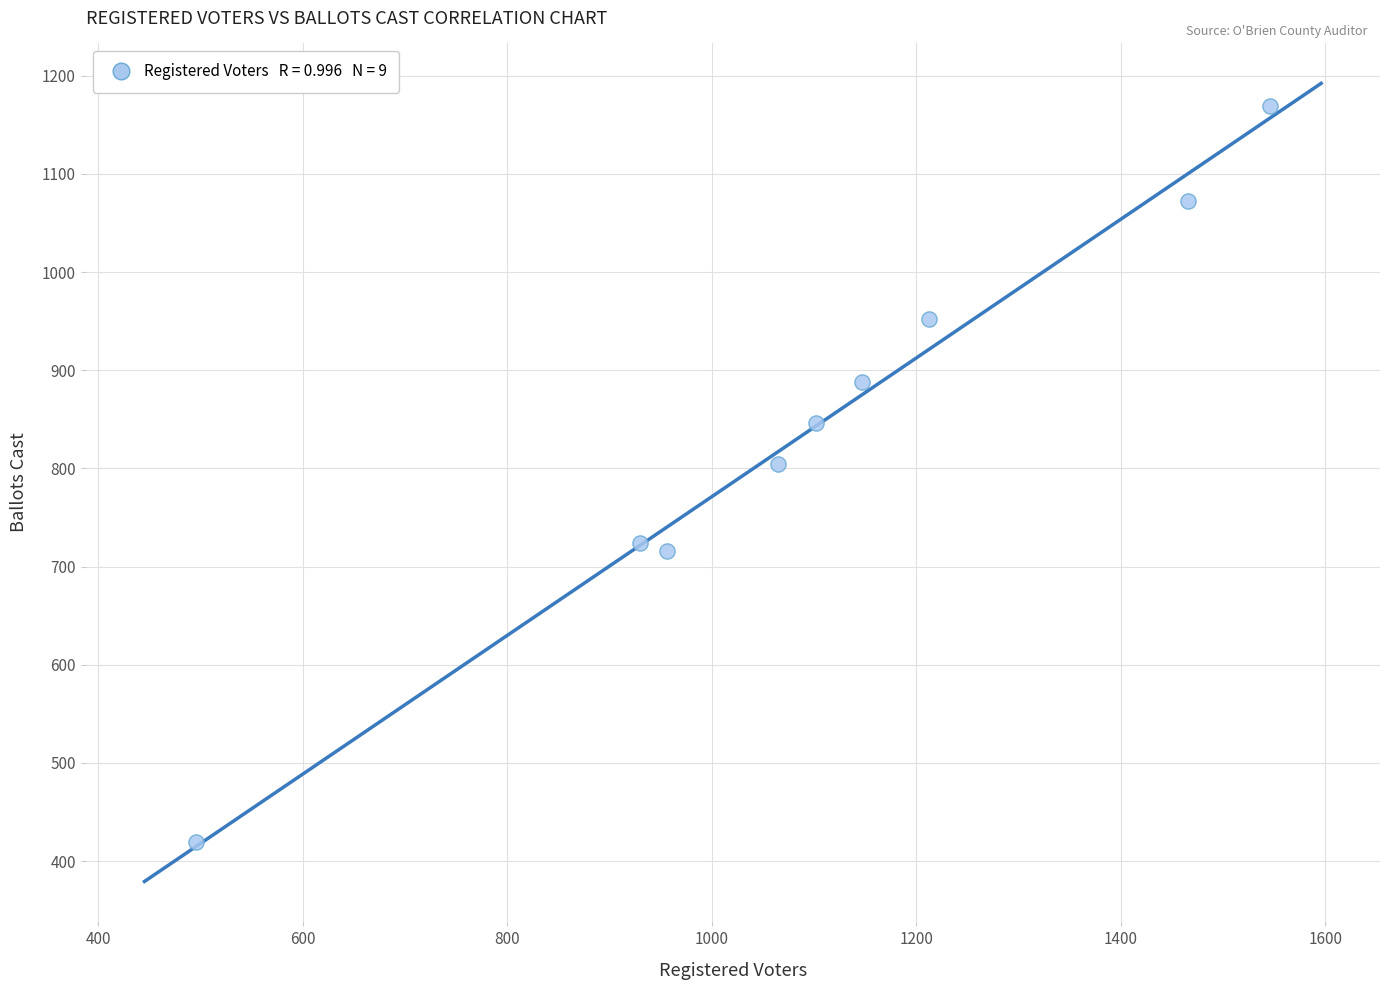

What Y value in the scatter plot is closest to 794?

804